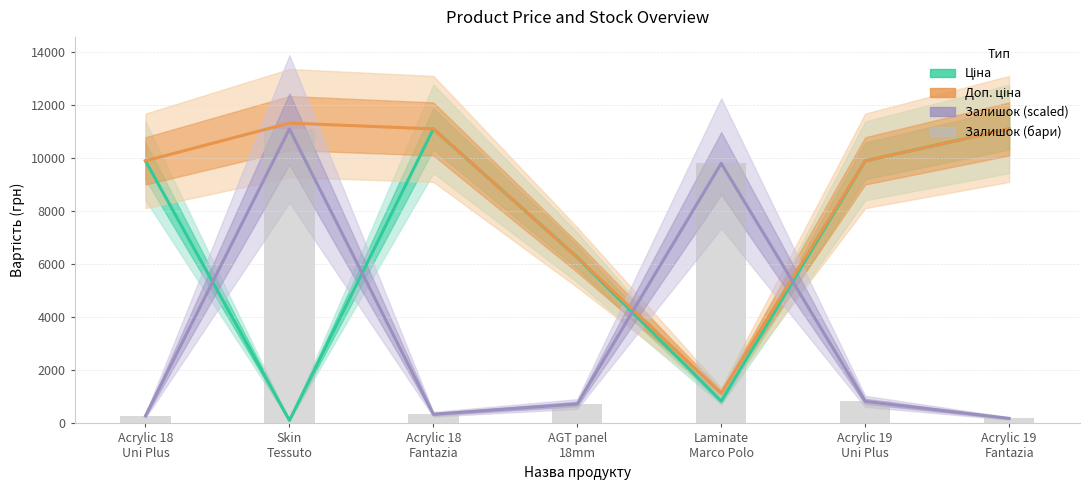

What is the average value of the Залишок (scaled) series?

3330.9